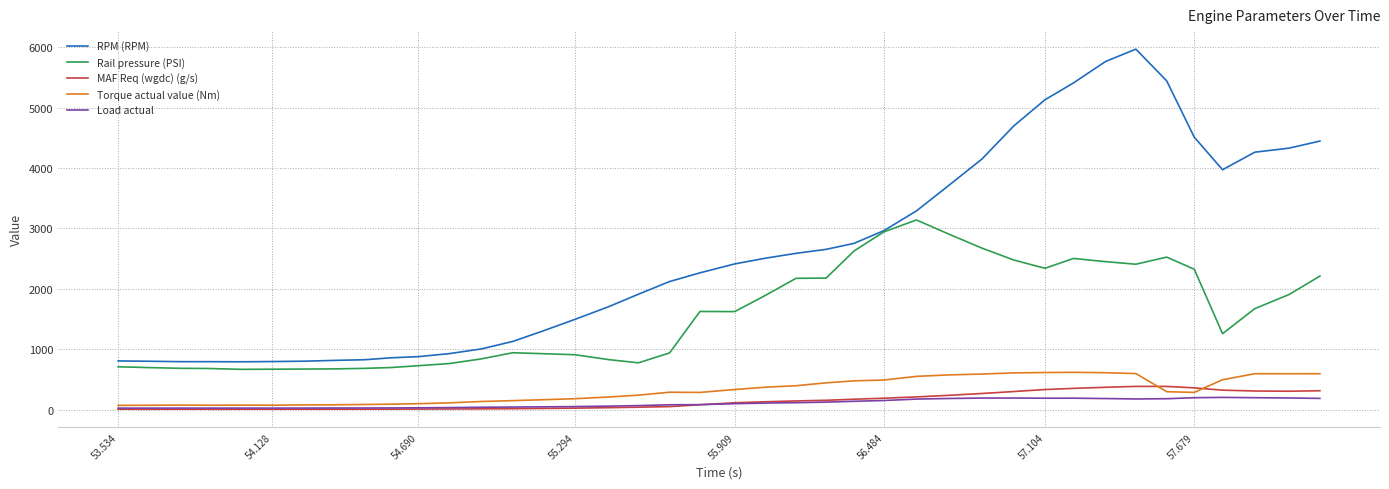

True or false: MAF Req (wgdc) (g/s) and Rail pressure (PSI) cross at least once.

False